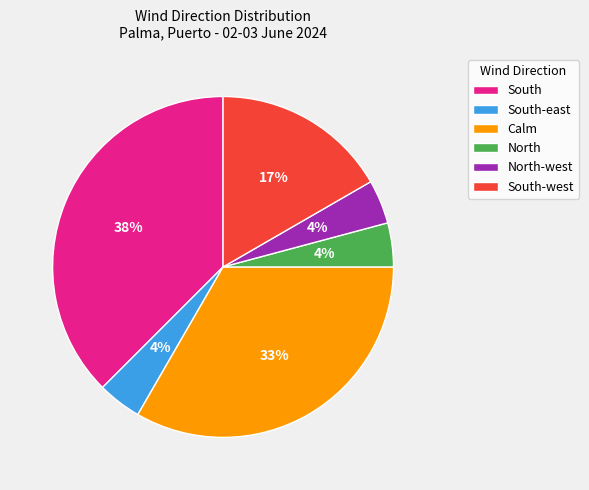

Do North and South-west together represent more than half of the pie?

No